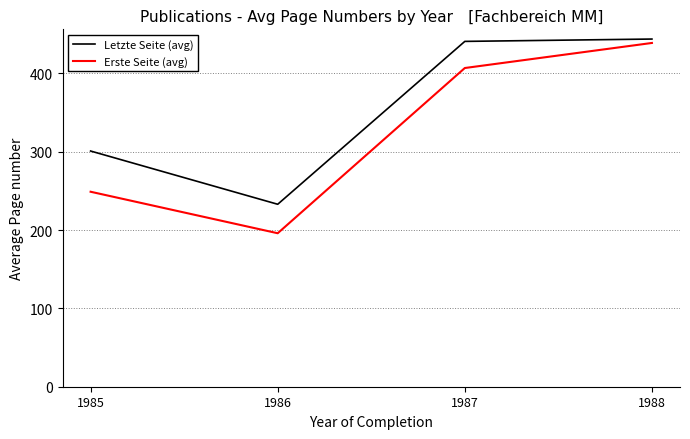

What is the sum of the Erste Seite (avg) values at 1987 and 1986?

603